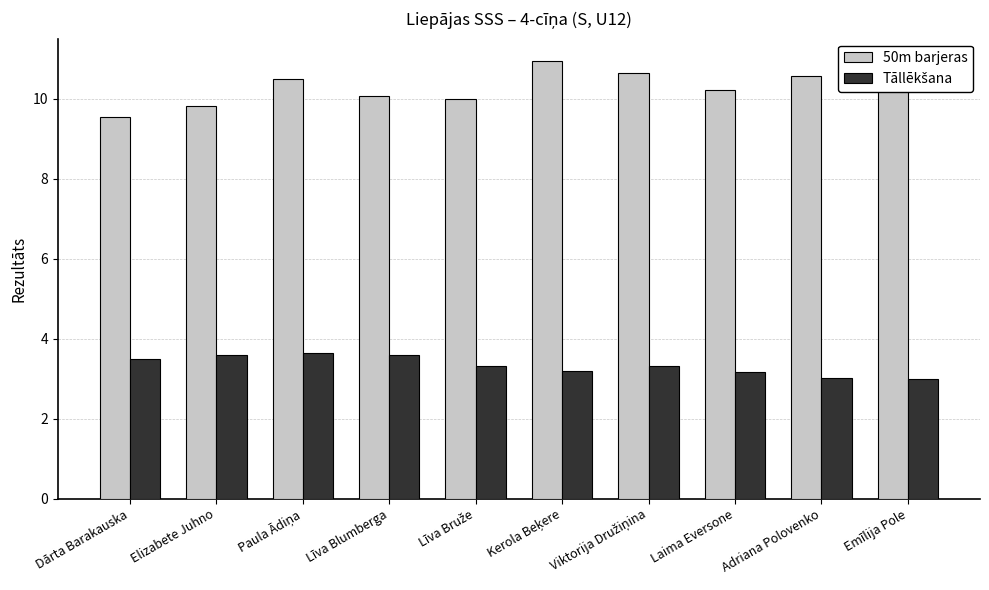

Count the number of categories in the chart.

10